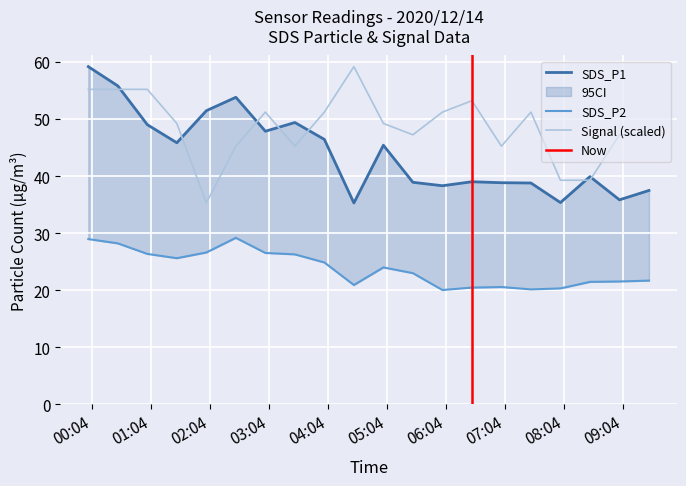

The value of SDS_P2 at 2020-12-14 00:00 is 48.4. True or false?

False